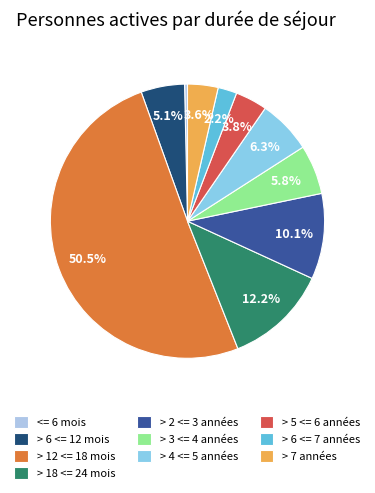

True or false: > 7 années accounts for 4% of the total.

True